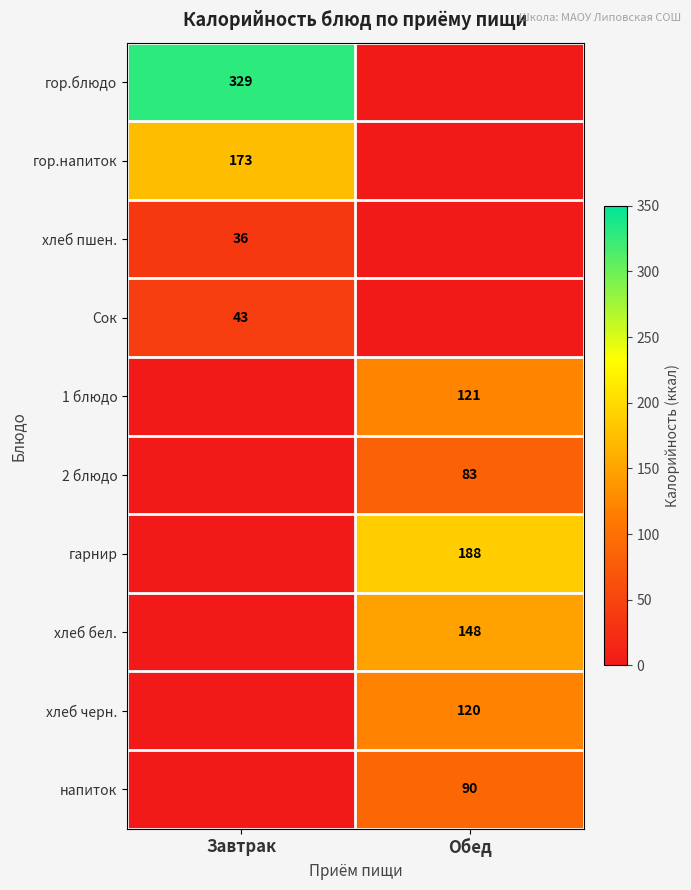

True or false: хлеб черн. has a value of 120 at Обед.

True